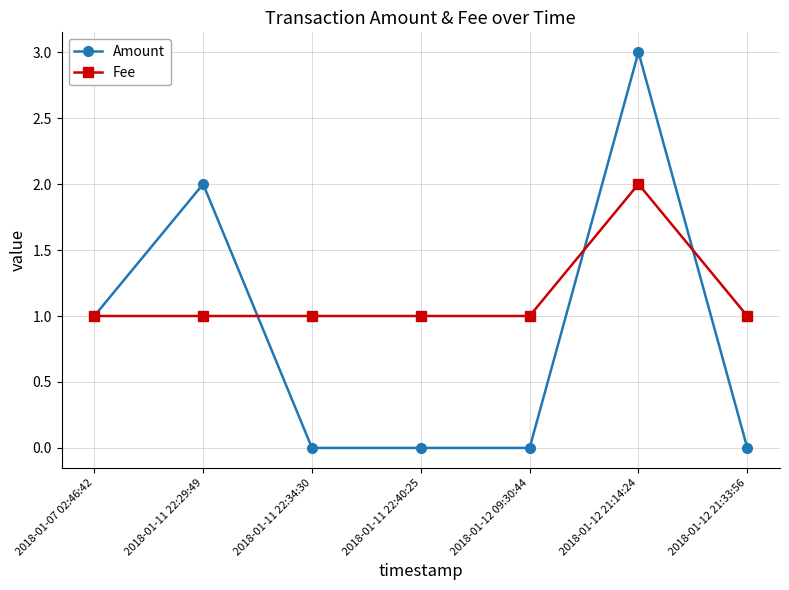

Is it true that Fee equals 2 at 2018-01-07 02:46:42?

False